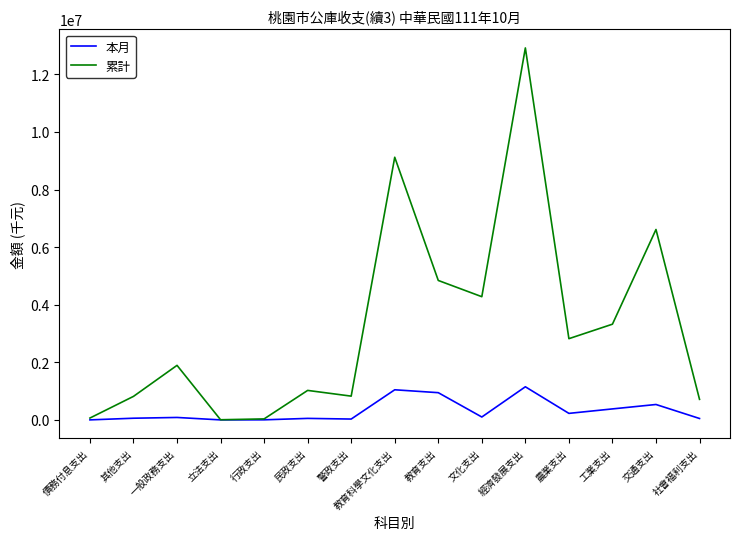

The value of 本月 at 民政支出 is 52403. True or false?

True